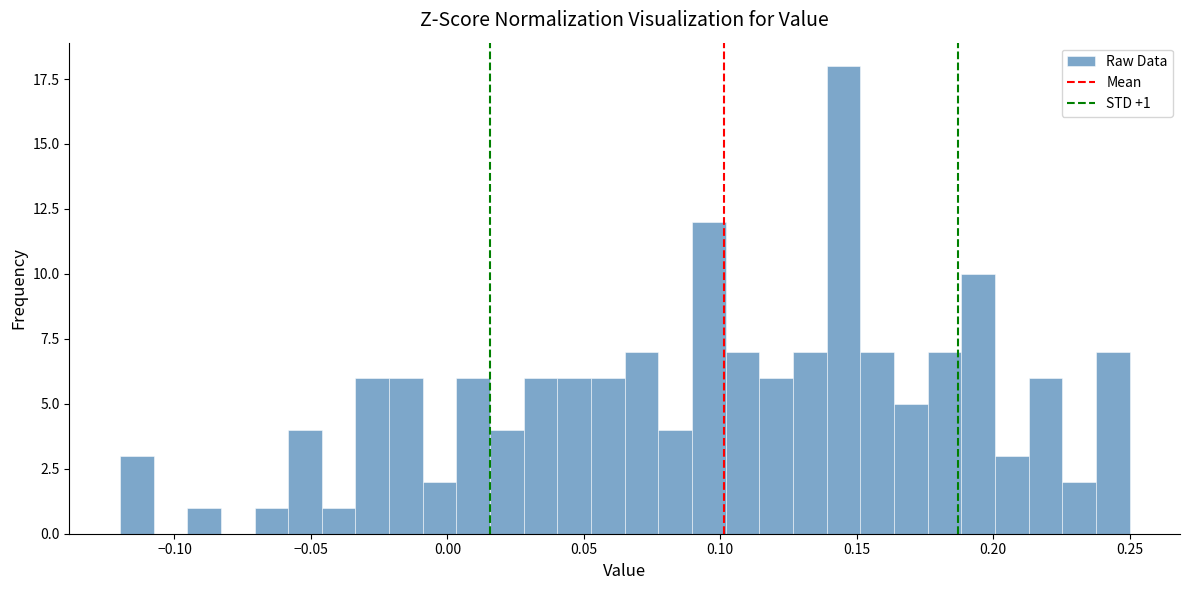

Around what value on the x-axis is the tallest bar? Give the approximate position of its centre, as read against the axis.

0.145